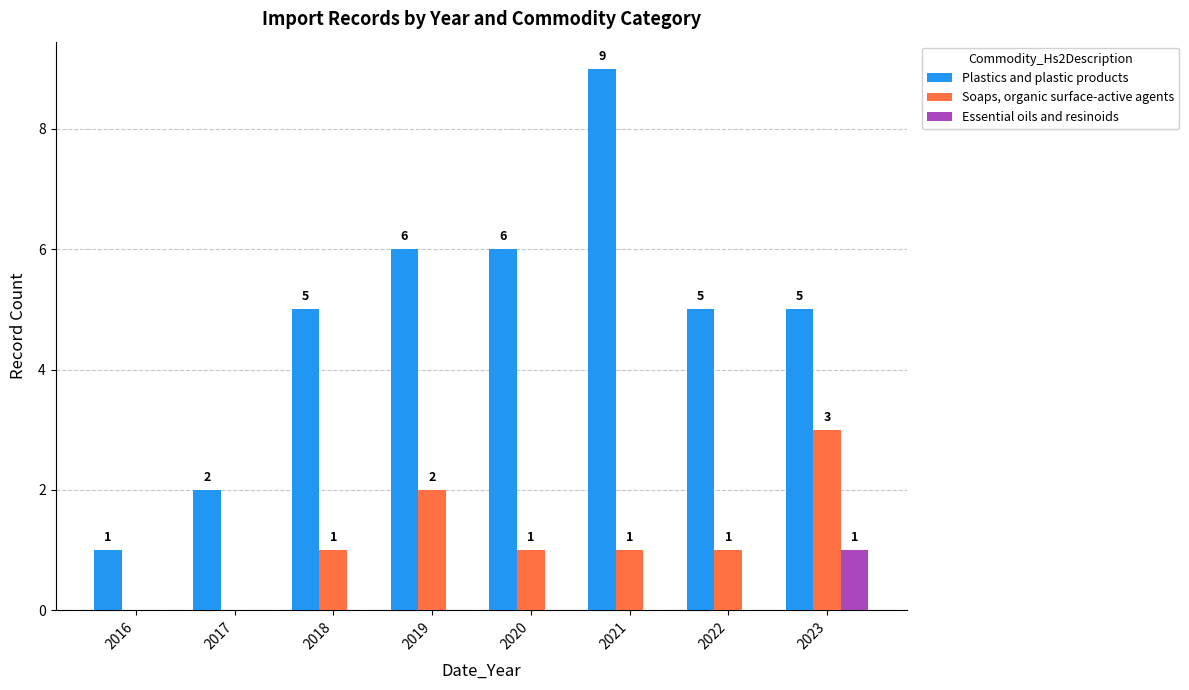

How many Essential oils and resinoids values are between 0 and 1?

8